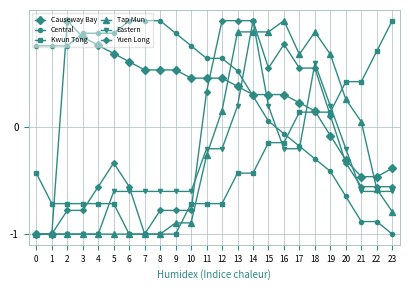

In Eastern, how many points are higher than both neighbors (excluding endpoints)?

2